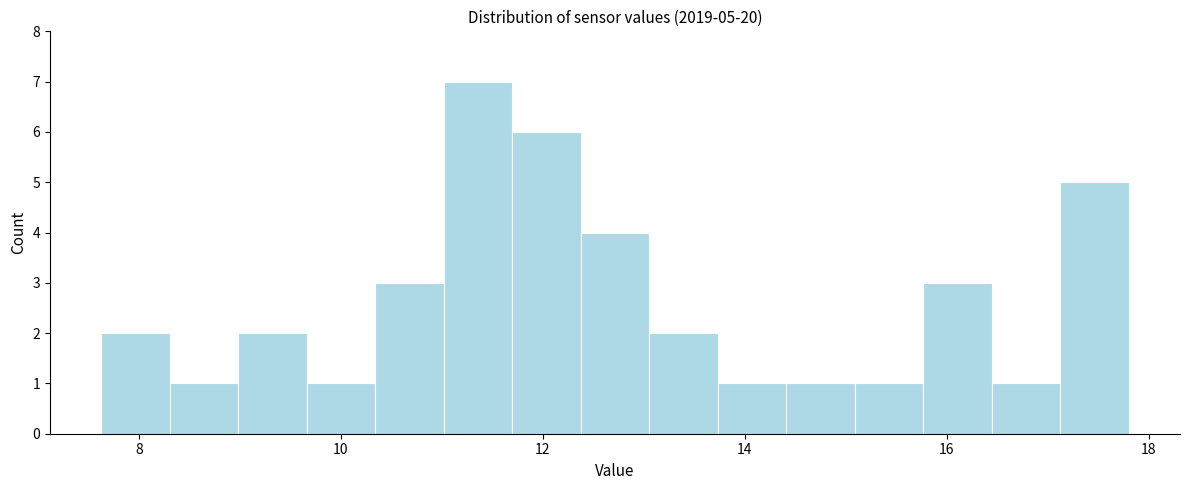

Around what value on the x-axis is the tallest bar? Give the approximate position of its centre, as read against the axis.

11.4